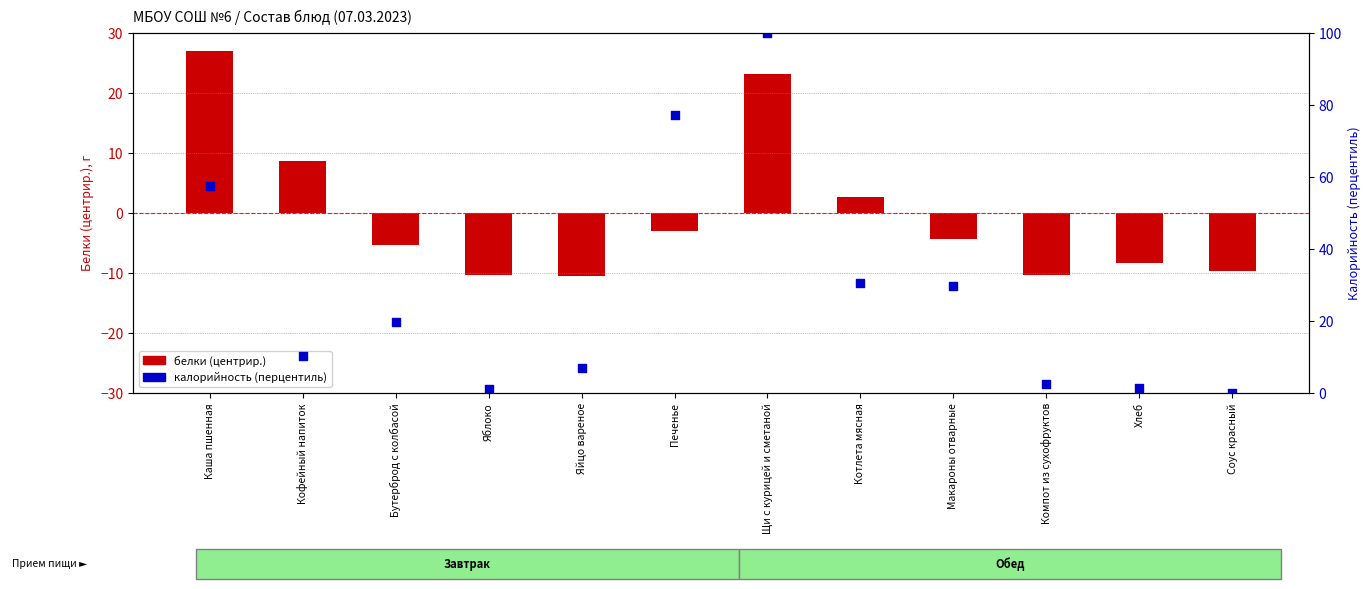

Which series reaches the minimum Y coordinate?

белки (центрир.)